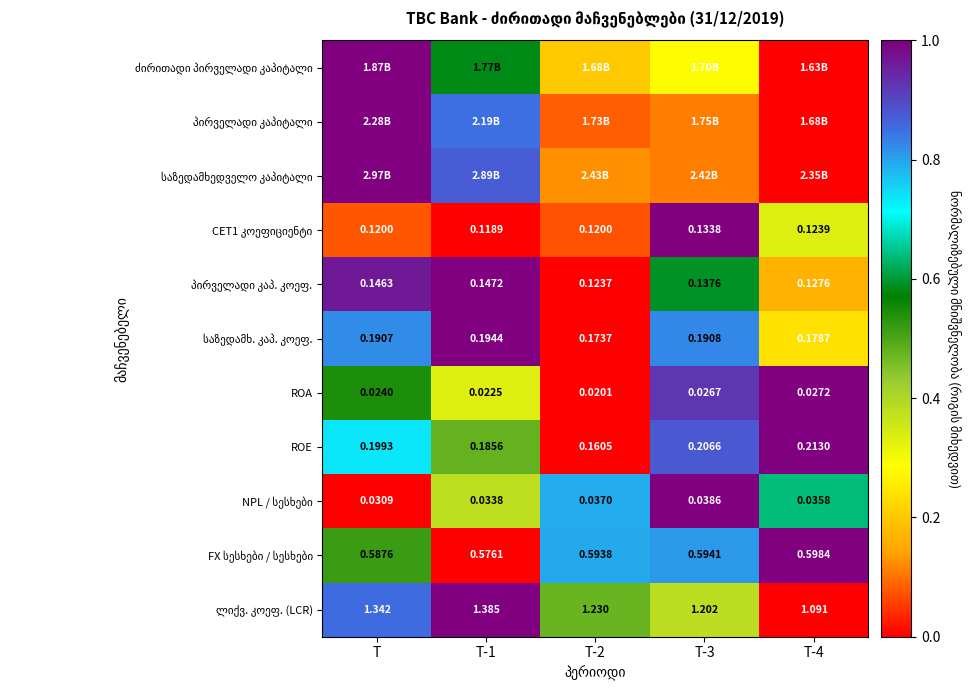

Rank the categories by ROE value from lowest to highest.

T-2, T-1, T, T-3, T-4